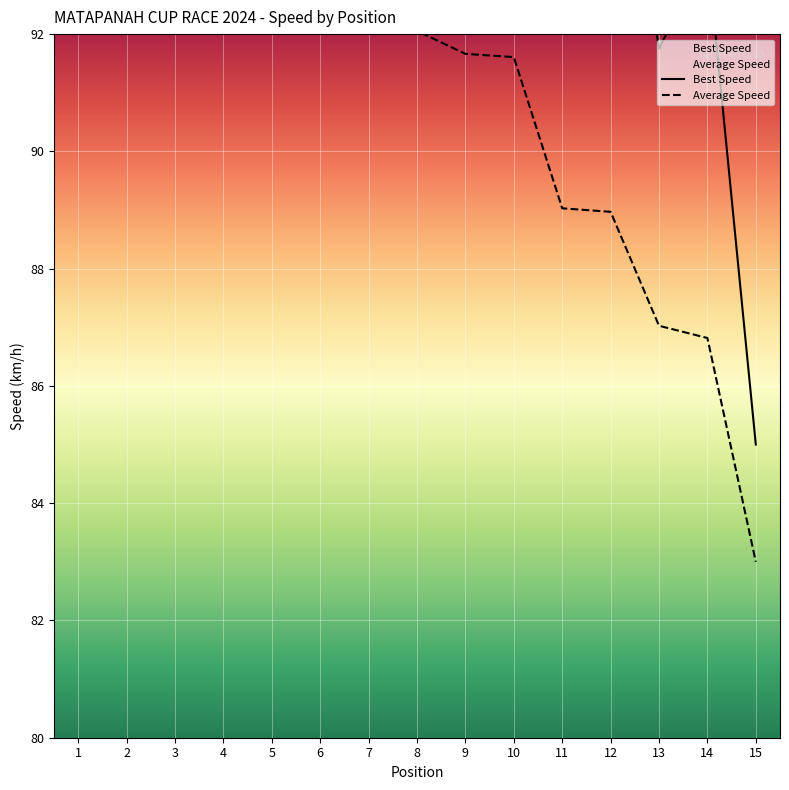

How many data points in Average Speed are less than 92?

7